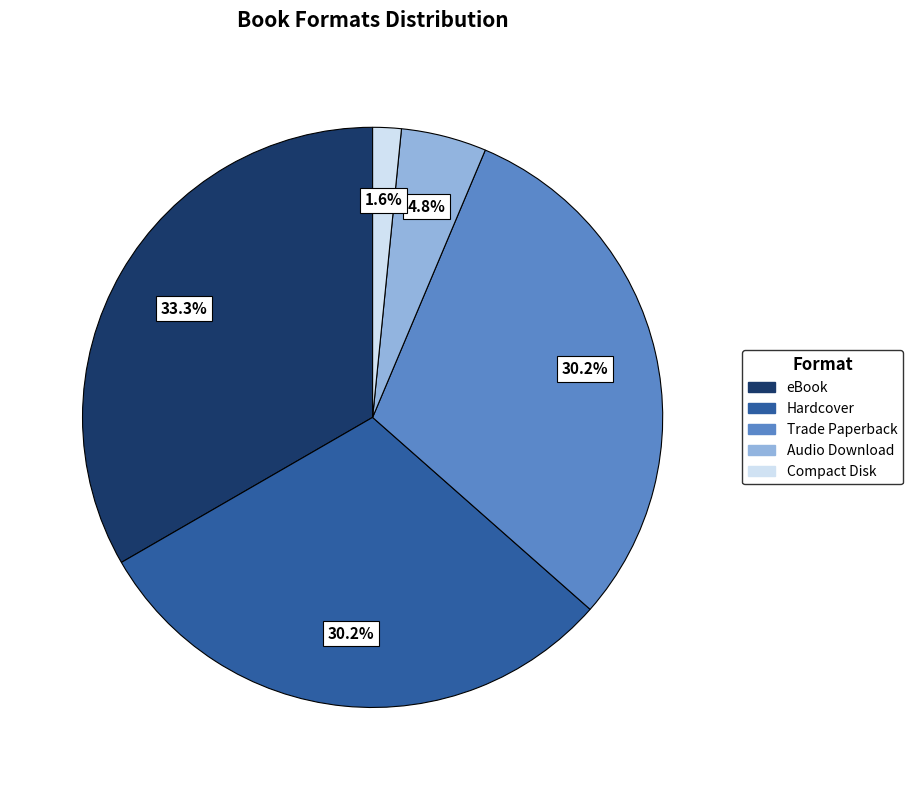

To the nearest percent, what is the combined percentage of Compact Disk and Hardcover?

32%